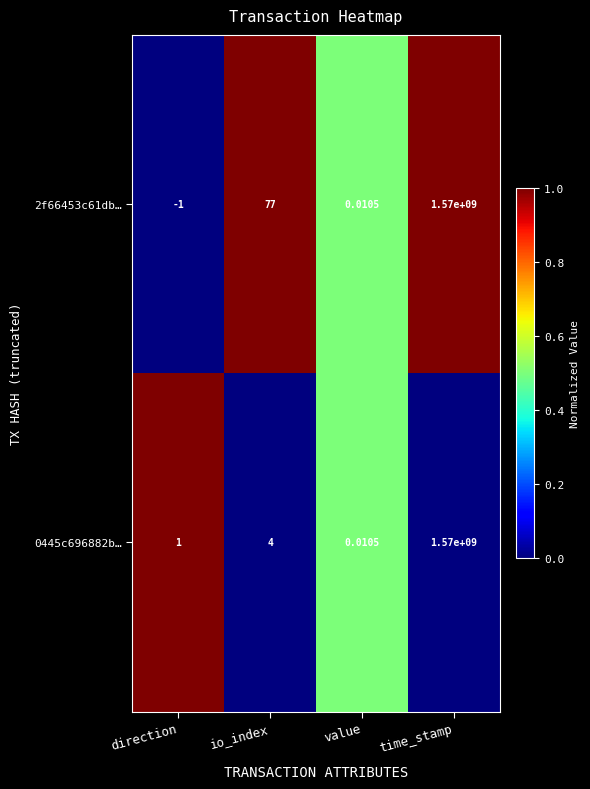

Which series has the largest total across all categories?

2f66453c61db…